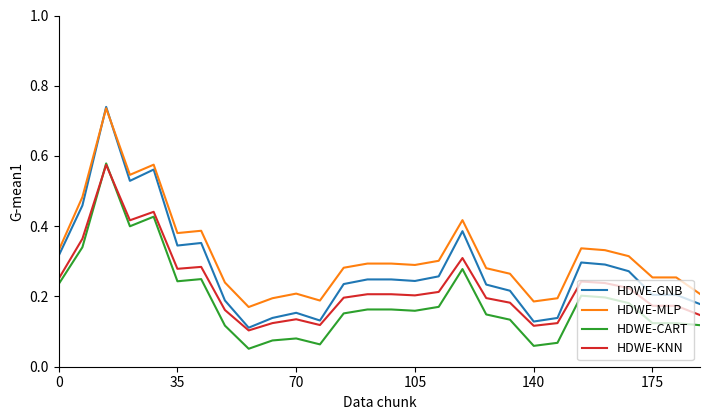

List the series in order of their overall mean, lowest first.

HDWE-CART, HDWE-KNN, HDWE-GNB, HDWE-MLP